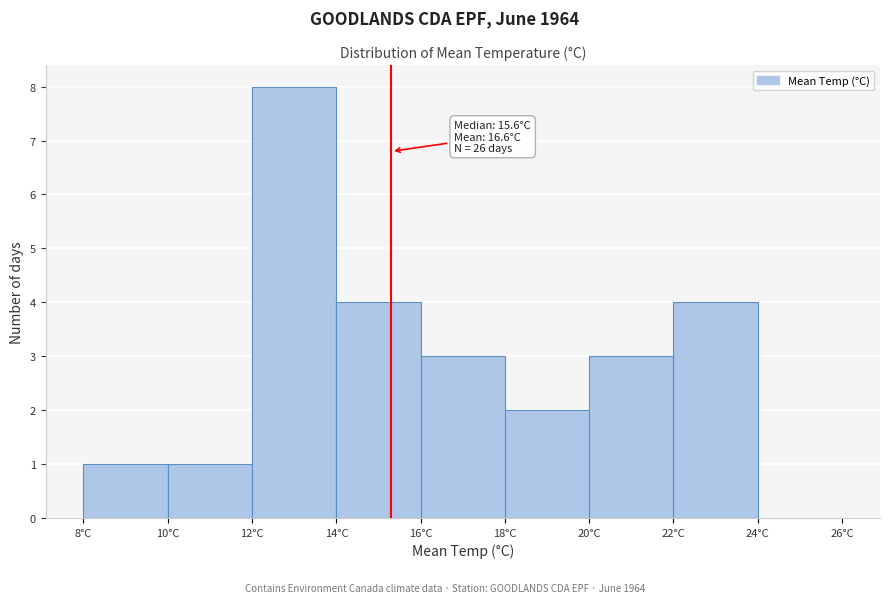

Over which range of the x-axis is the bar tallest?

12 to 14